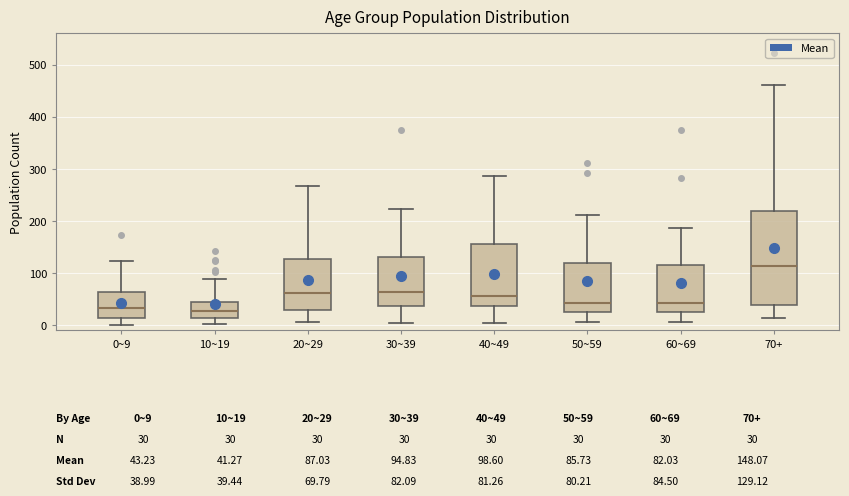

Comparing the boxes themselves (not the whiskers), which one is the tallest?

70+